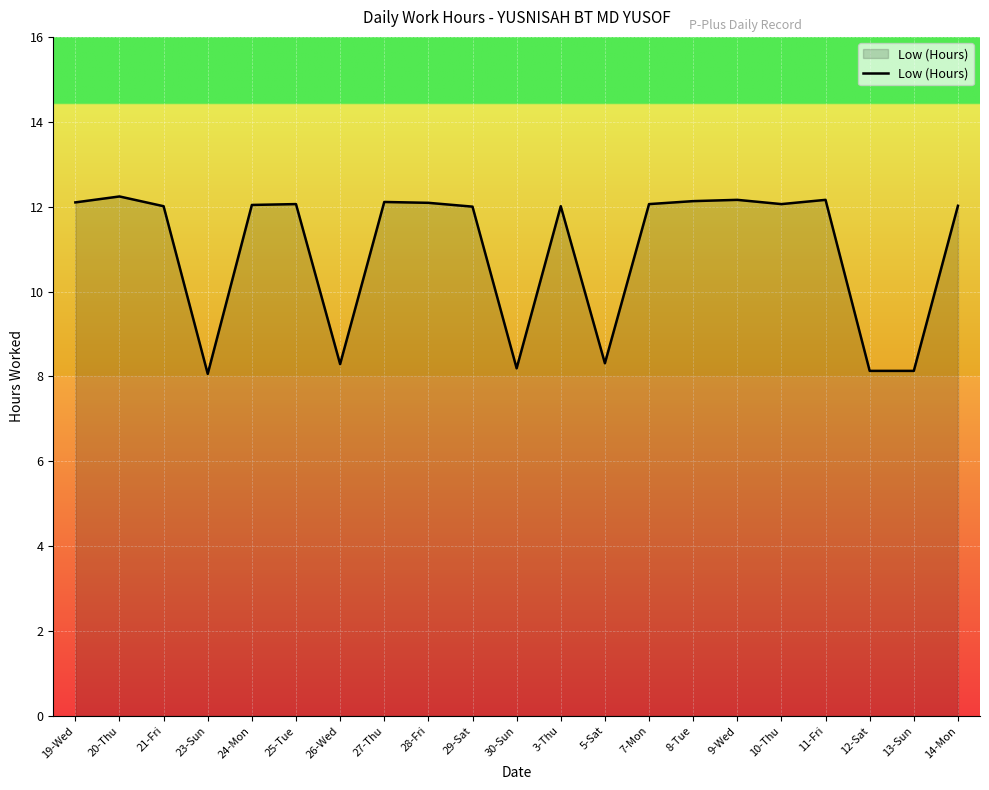

What is the difference between the maximum and minimum values?

4.2